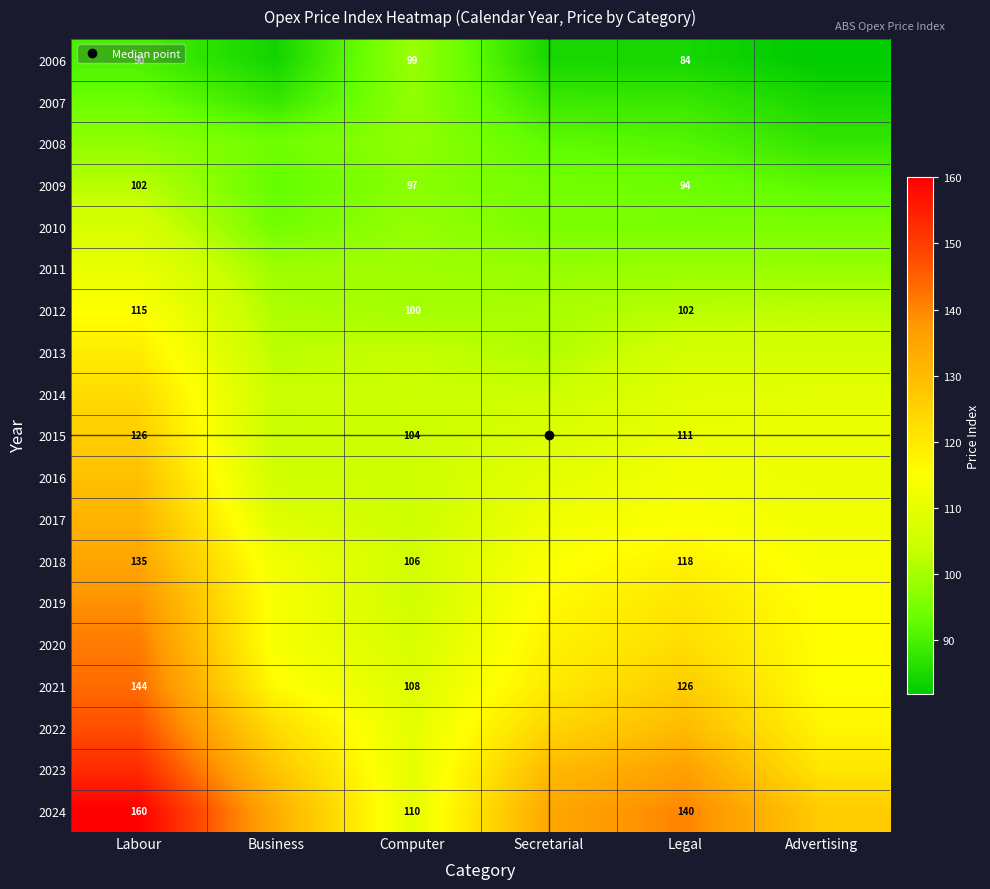

What is the total value across all series at Labour?

2363.1